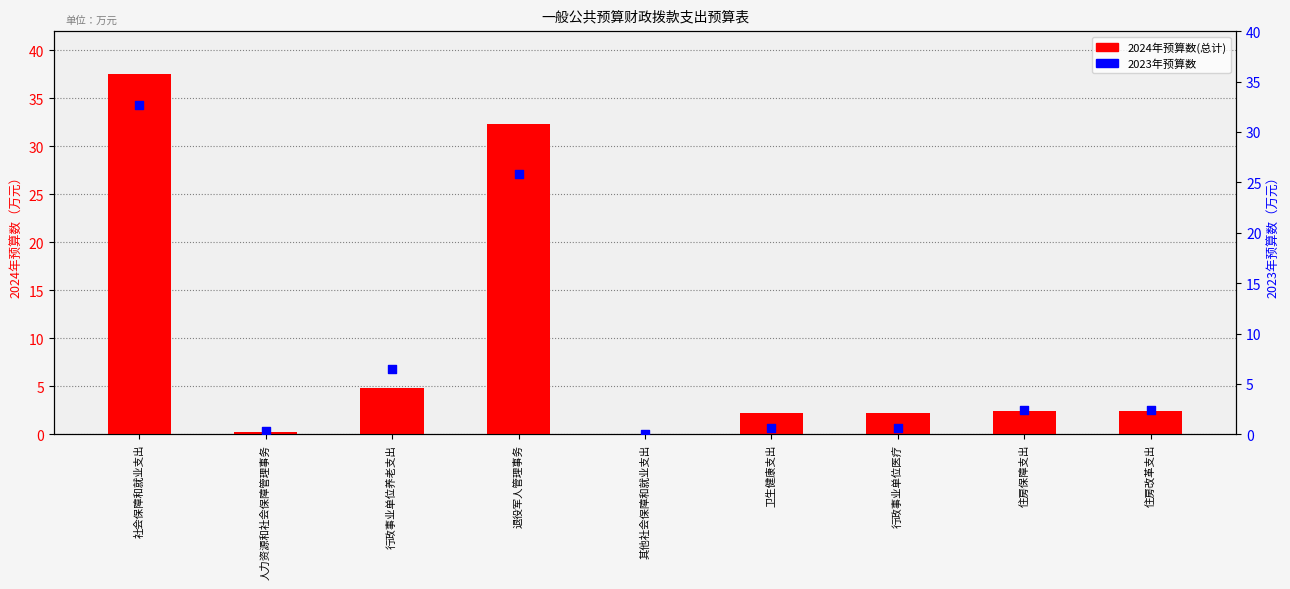

What are all the series names shown in the legend?

2024年预算数(总计), 2023年预算数